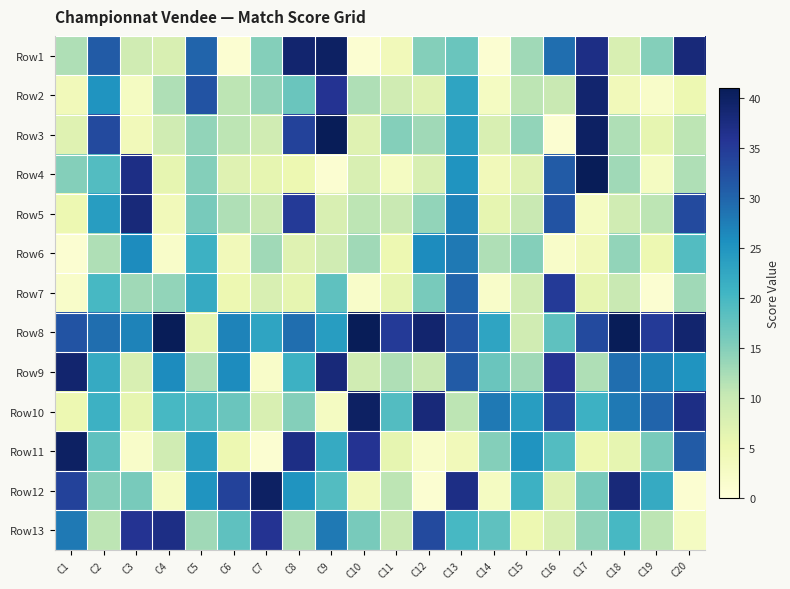

Reading left to right, extract all data points from this chart.

Row1: C1=12	C2=31	C3=9	C4=8	C5=30	C6=1	C7=15	C8=39	C9=40	C10=1	C11=4	C12=15	C13=17	C14=1	C15=13	C16=29	C17=37	C18=8	C19=15	C20=38
Row2: C1=4	C2=25	C3=3	C4=12	C5=32	C6=11	C7=14	C8=17	C9=36	C10=12	C11=9	C12=7	C13=23	C14=3	C15=11	C16=10	C17=39	C18=4	C19=2	C20=5
Row3: C1=7	C2=33	C3=4	C4=9	C5=14	C6=11	C7=9	C8=34	C9=41	C10=7	C11=15	C12=13	C13=24	C14=8	C15=14	C16=1	C17=40	C18=12	C19=6	C20=11
Row4: C1=15	C2=19	C3=37	C4=6	C5=15	C6=7	C7=6	C8=5	C9=1	C10=8	C11=3	C12=8	C13=25	C14=4	C15=7	C16=31	C17=41	C18=13	C19=3	C20=12
Row5: C1=5	C2=24	C3=38	C4=4	C5=16	C6=12	C7=10	C8=35	C9=8	C10=11	C11=10	C12=14	C13=27	C14=6	C15=10	C16=32	C17=3	C18=9	C19=11	C20=33
Row6: C1=1	C2=12	C3=26	C4=2	C5=21	C6=4	C7=13	C8=7	C9=9	C10=13	C11=5	C12=26	C13=28	C14=12	C15=15	C16=2	C17=4	C18=14	C19=5	C20=19
Row7: C1=2	C2=20	C3=13	C4=14	C5=22	C6=5	C7=8	C8=6	C9=18	C10=2	C11=6	C12=16	C13=30	C14=2	C15=9	C16=35	C17=6	C18=10	C19=1	C20=13
Row8: C1=32	C2=29	C3=27	C4=41	C5=6	C6=27	C7=23	C8=29	C9=24	C10=41	C11=35	C12=39	C13=32	C14=23	C15=9	C16=18	C17=33	C18=41	C19=35	C20=39
Row9: C1=39	C2=22	C3=8	C4=26	C5=12	C6=26	C7=2	C8=21	C9=38	C10=9	C11=12	C12=10	C13=31	C14=17	C15=13	C16=36	C17=12	C18=29	C19=27	C20=25
Row10: C1=5	C2=21	C3=6	C4=20	C5=19	C6=17	C7=8	C8=15	C9=3	C10=40	C11=19	C12=38	C13=11	C14=28	C15=24	C16=34	C17=21	C18=28	C19=30	C20=37
Row11: C1=40	C2=18	C3=2	C4=9	C5=24	C6=5	C7=1	C8=37	C9=22	C10=36	C11=6	C12=2	C13=4	C14=15	C15=25	C16=19	C17=5	C18=6	C19=16	C20=31
Row12: C1=34	C2=15	C3=16	C4=3	C5=25	C6=34	C7=40	C8=25	C9=19	C10=4	C11=11	C12=1	C13=37	C14=3	C15=21	C16=7	C17=16	C18=38	C19=22	C20=1
Row13: C1=28	C2=11	C3=36	C4=37	C5=13	C6=18	C7=36	C8=12	C9=28	C10=16	C11=10	C12=33	C13=20	C14=18	C15=5	C16=8	C17=14	C18=20	C19=11	C20=3